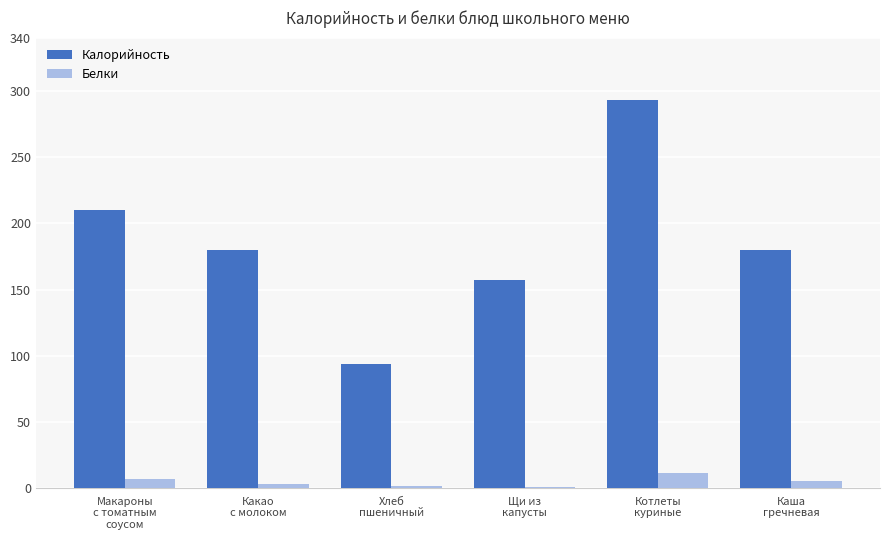

Rank the series by their maximum value, from highest to lowest.

Калорийность, Белки